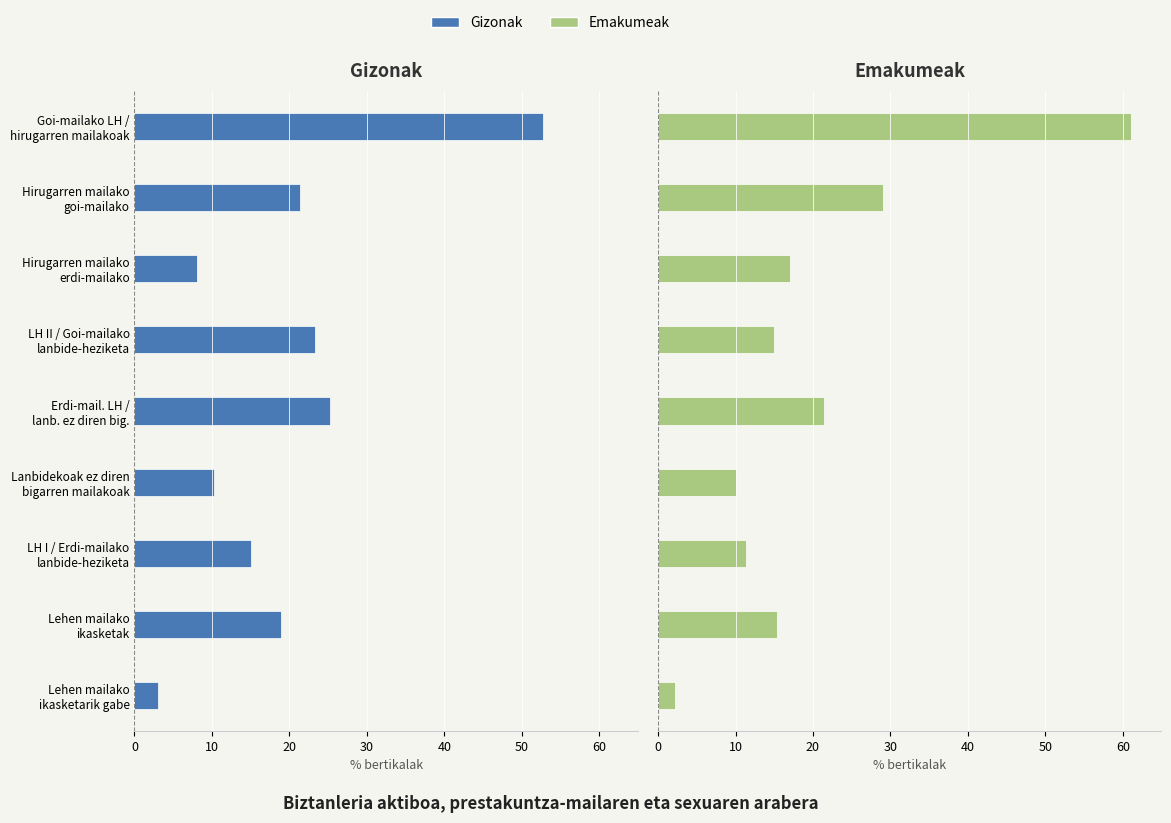

Which series has the largest range (max minus min)?

Emakumeak